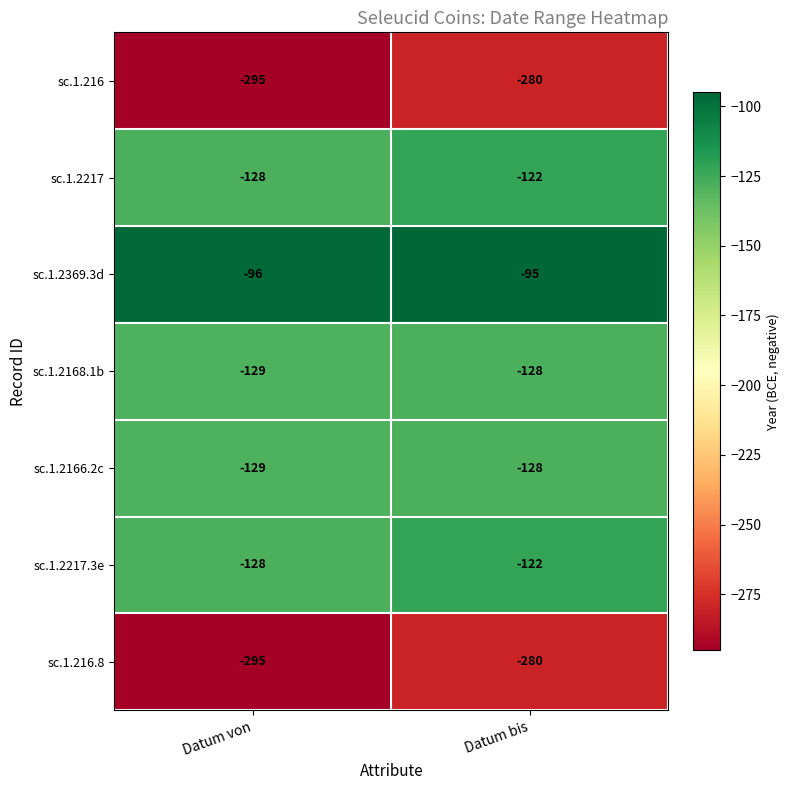

What is the total value across all series at Datum von?

-1200